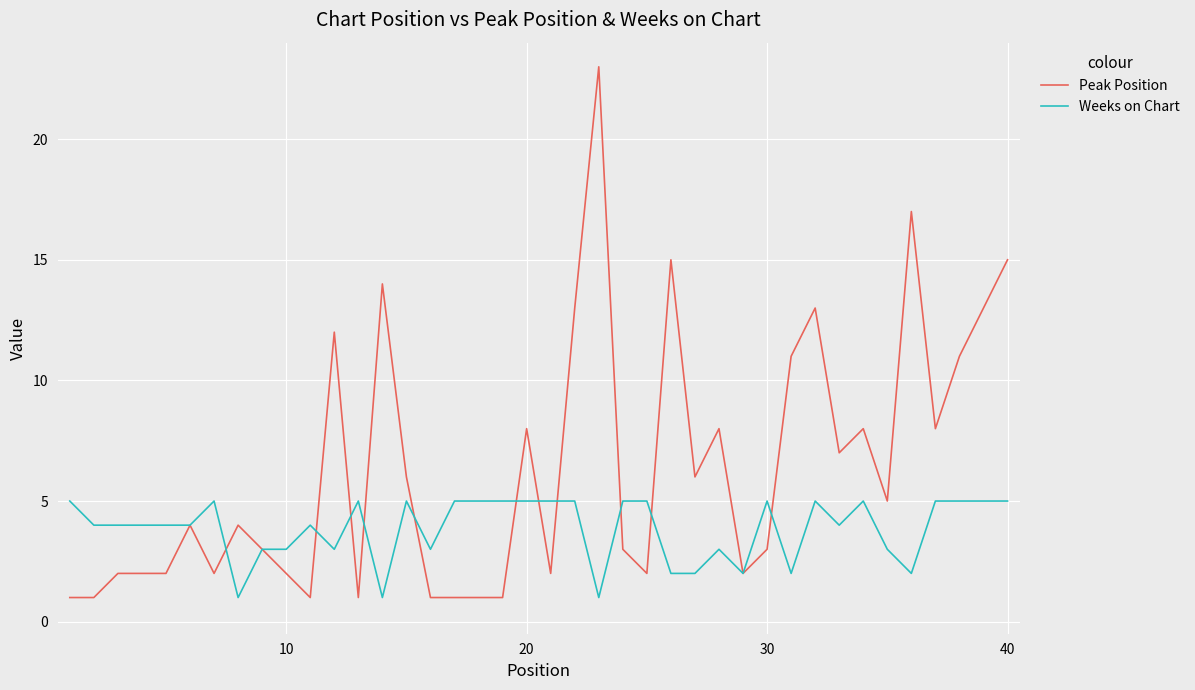

Which series has the largest total across all categories?

Peak Position